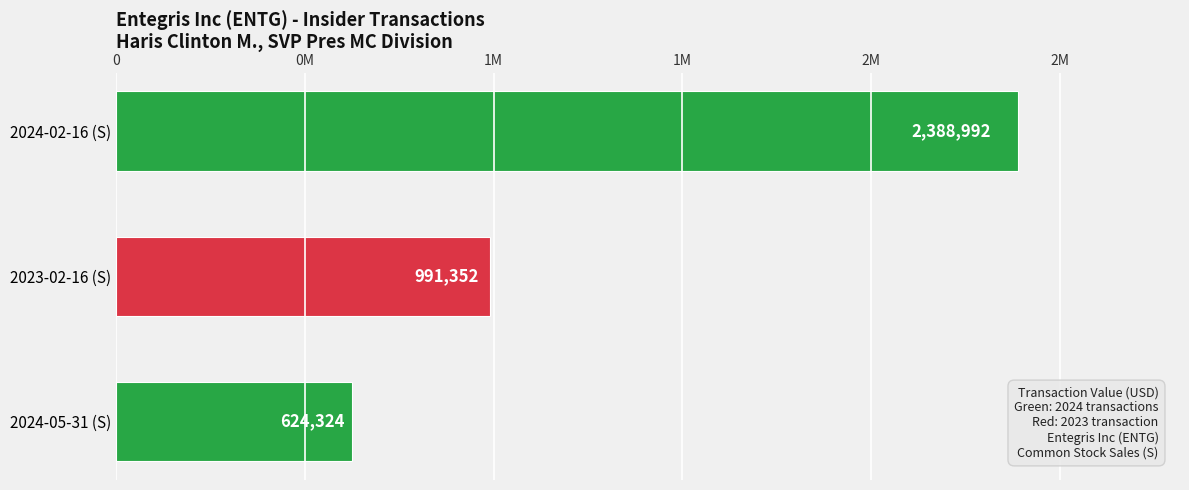

At which category does the chart reach its peak across all series?

2024-02-16 (S)